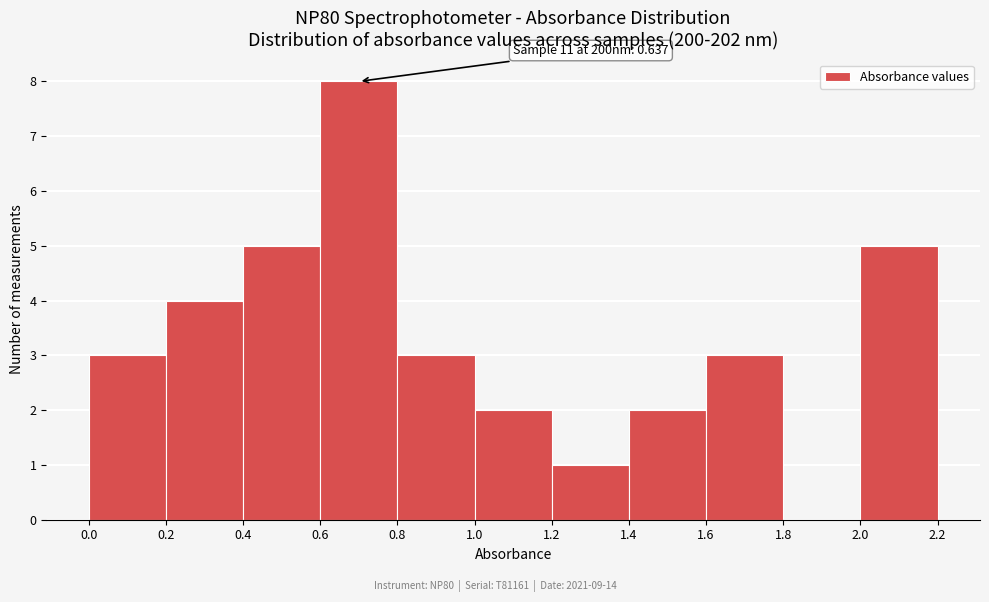

Which range on the x-axis has the tallest bar?

0.6 to 0.8